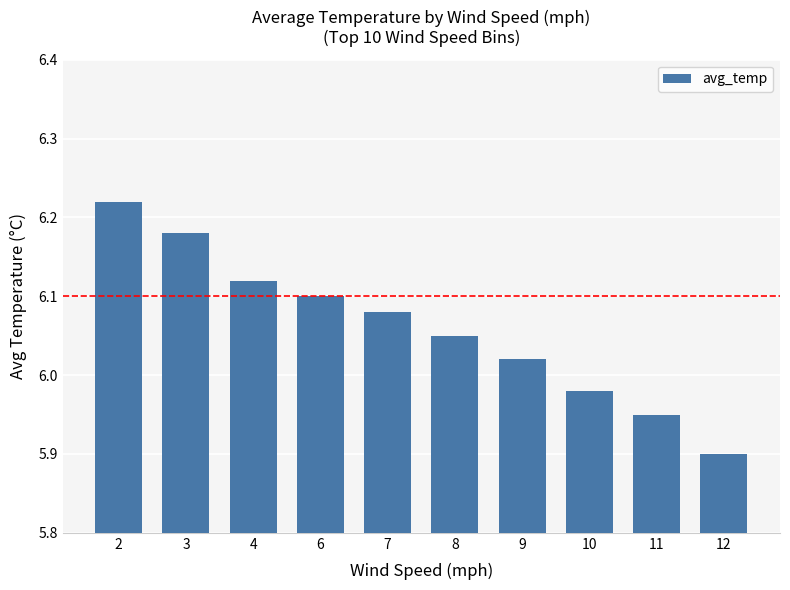

True or false: the data shows 9.3 at 6.

False